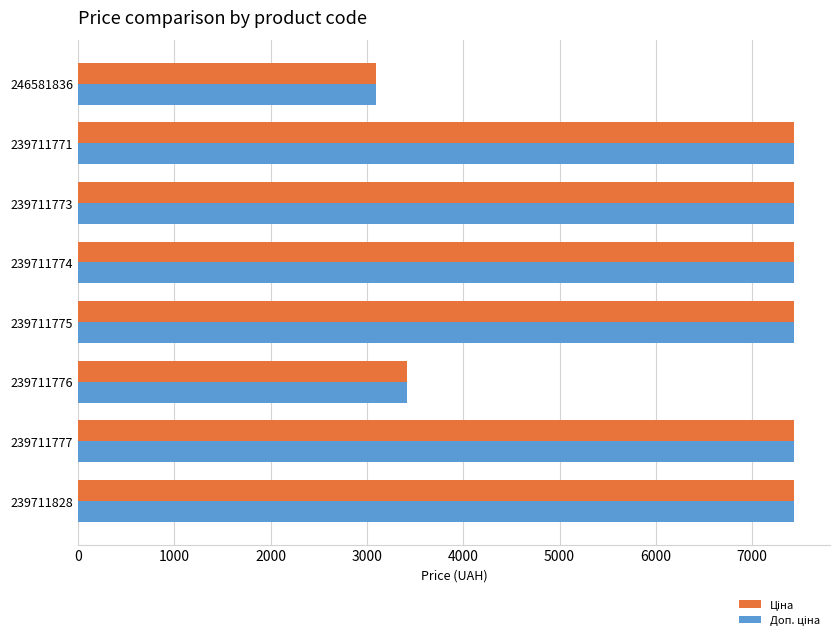

What is the maximum value shown in the chart?

7436.2